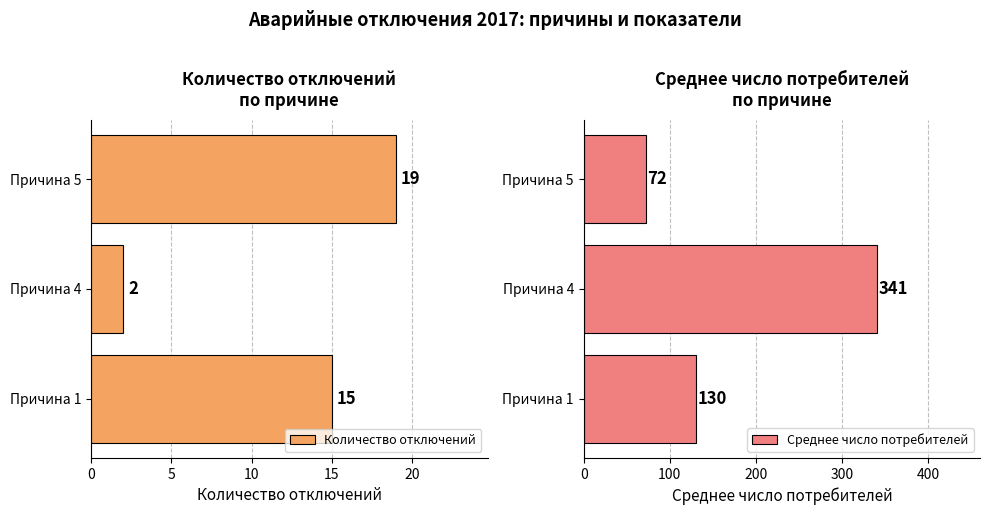

What is the difference between the Количество отключений values at Причина 1 and Причина 4?

13